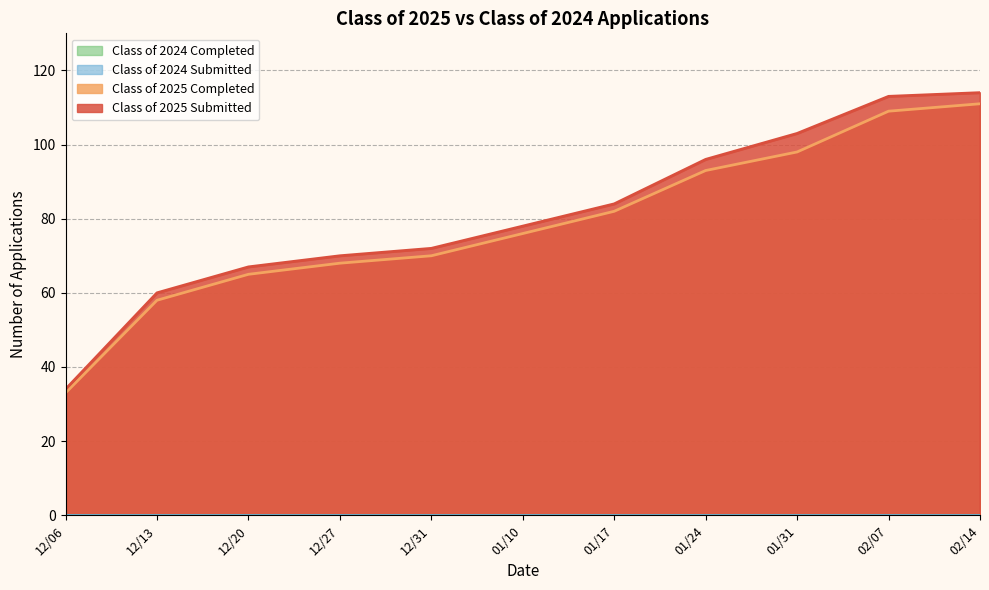

Is it true that Class of 2025 Submitted equals 157 at 02/07?

False